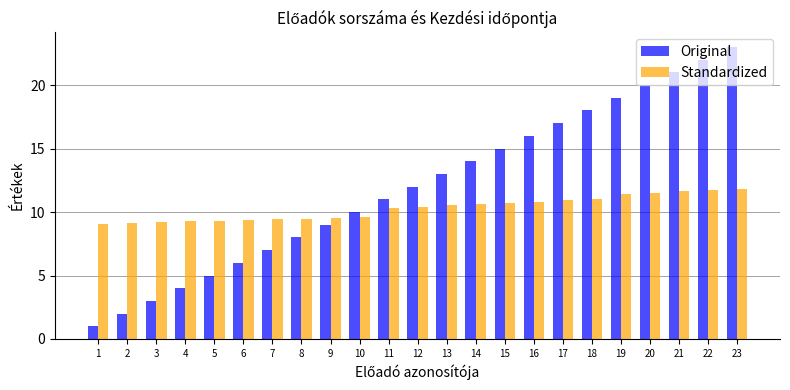

Rank the series by their average value, from lowest to highest.

Standardized, Original